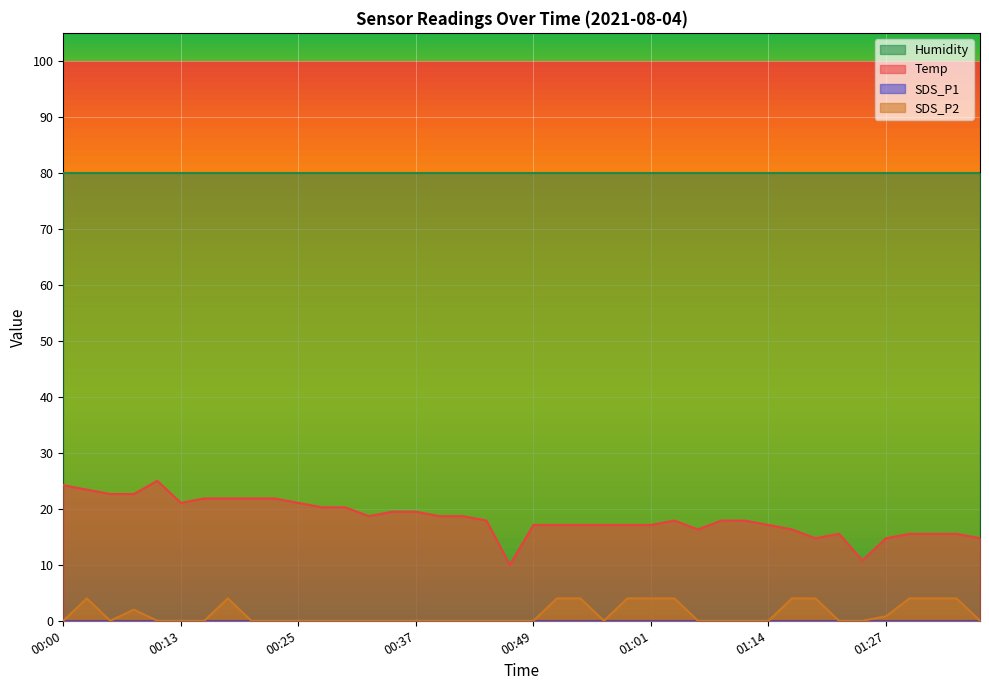

True or false: SDS_P2 and Humidity intersect in this chart.

False